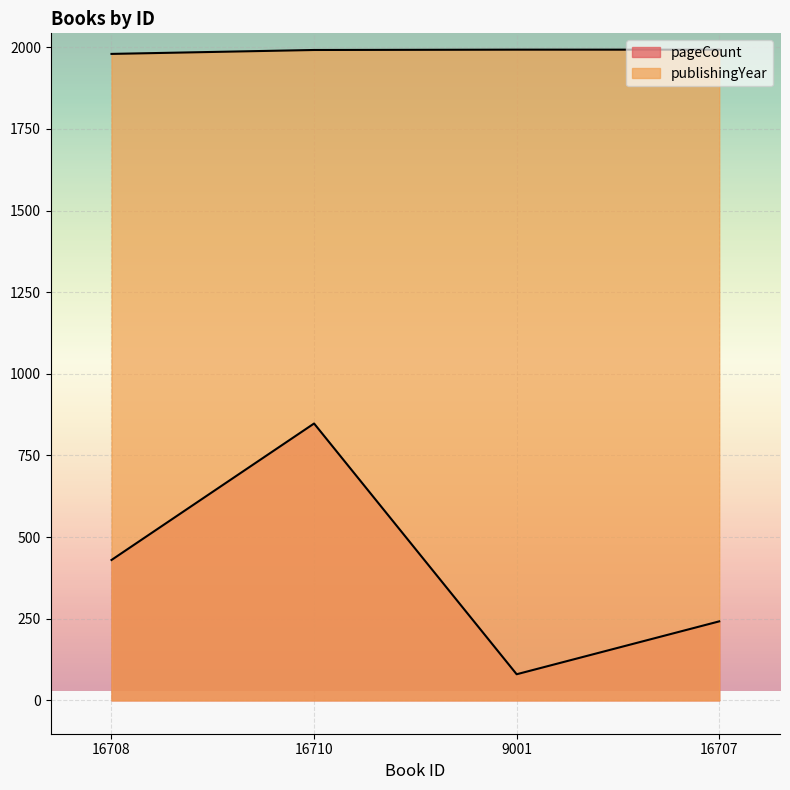

At which category does the chart reach its minimum across all series?

9001